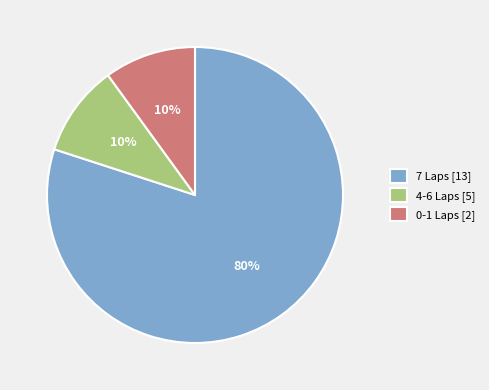

To the nearest percent, what portion does 4-6 Laps [5] represent?

10%